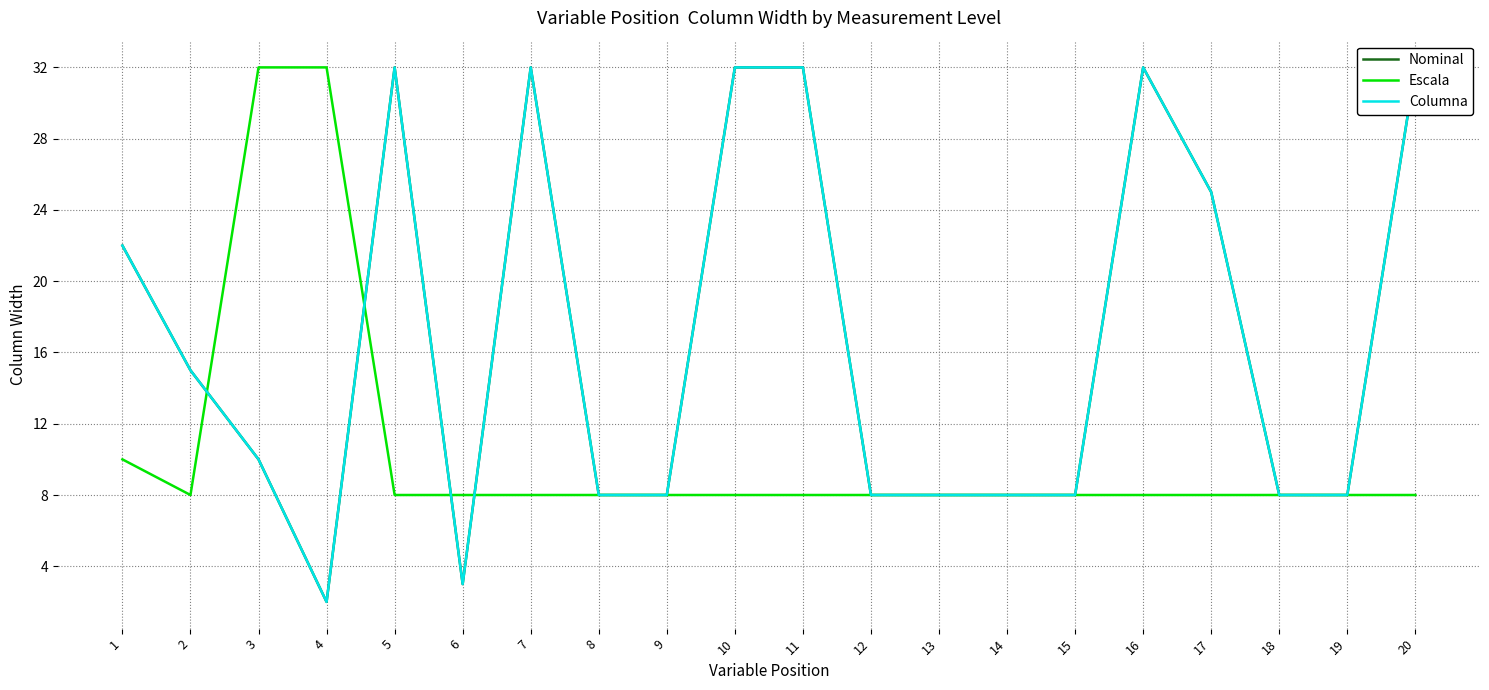

Which series has the largest total across all categories?

Nominal